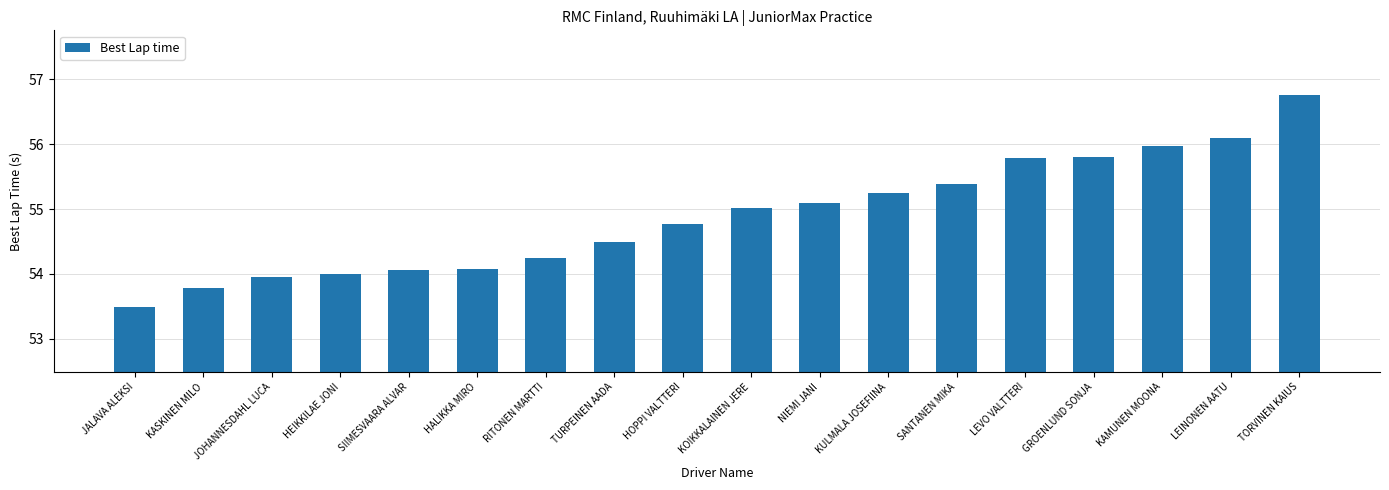

What is the label of the 5th bar from the right?

LEVO VALTTERI